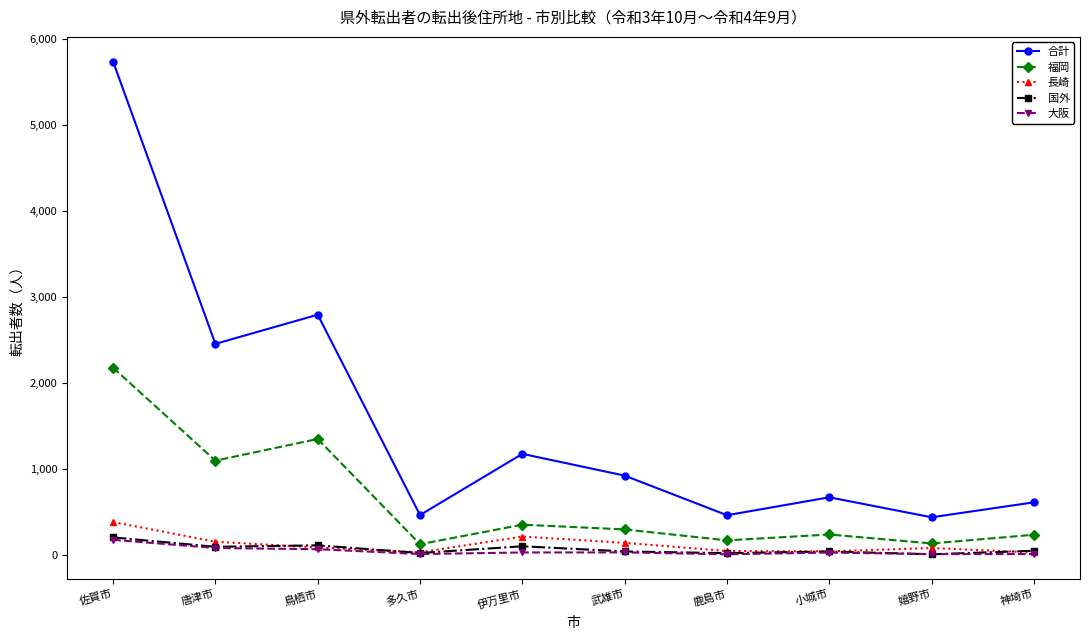

Between 唐津市 and 多久市, which series saw the biggest shift?

合計